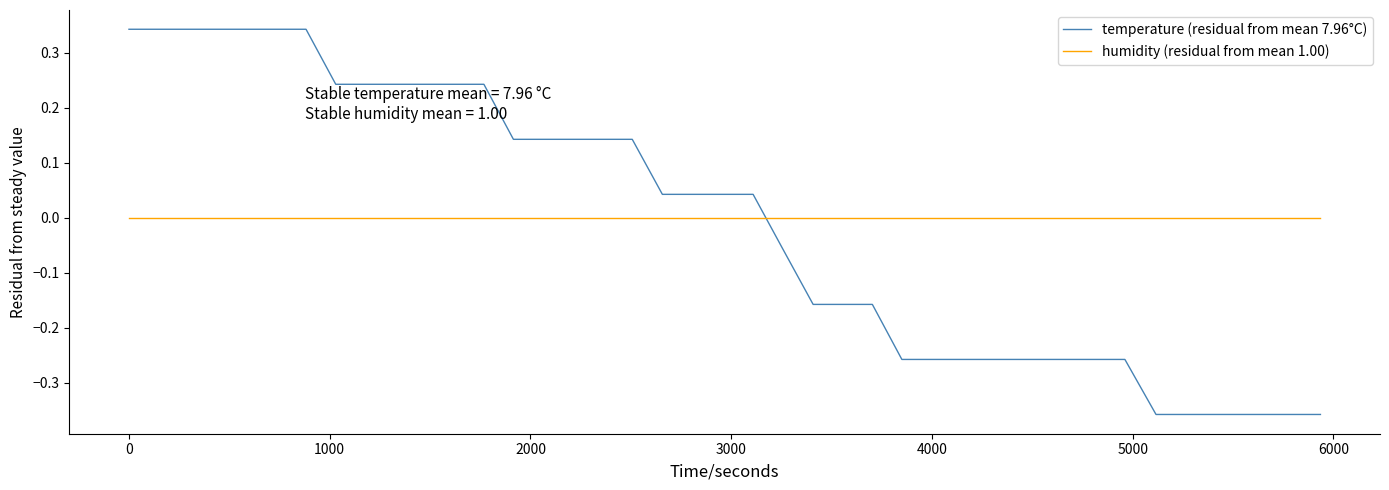

Which series ends up on top after the final intersection of humidity (residual from mean 1.00) and temperature (residual from mean 7.96°C)?

humidity (residual from mean 1.00)